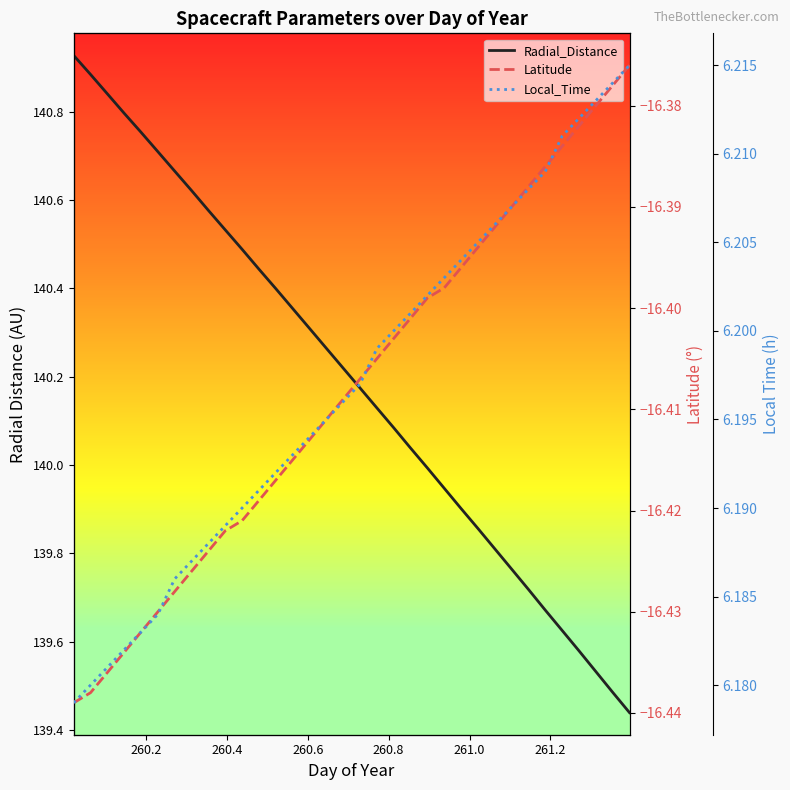

True or false: Radial_Distance and Local_Time cross at least once.

False